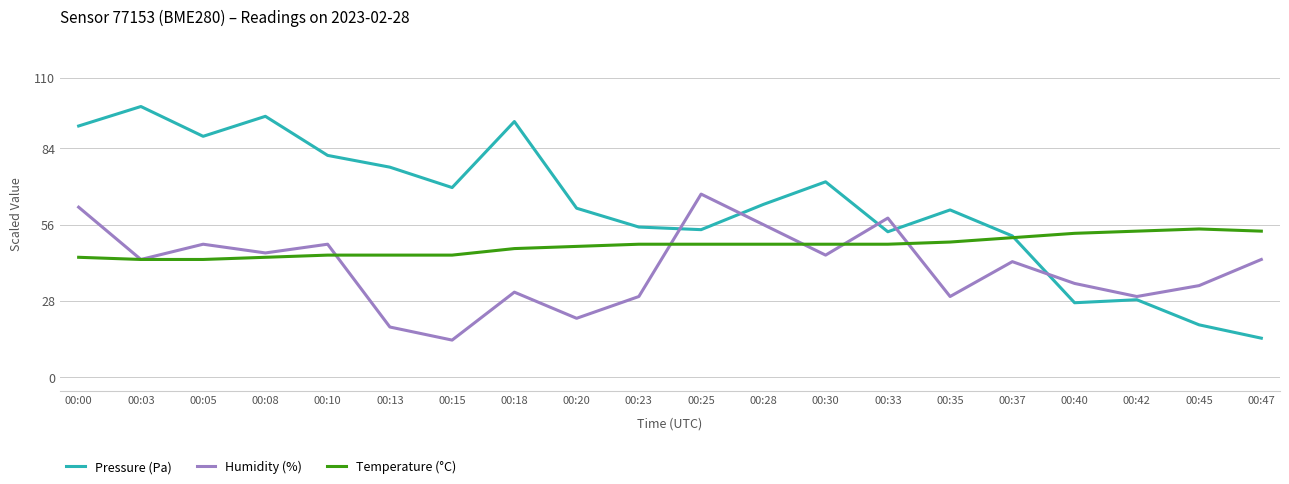

True or false: Temperature (°C) has a value of 44.0 at 00:00.

True